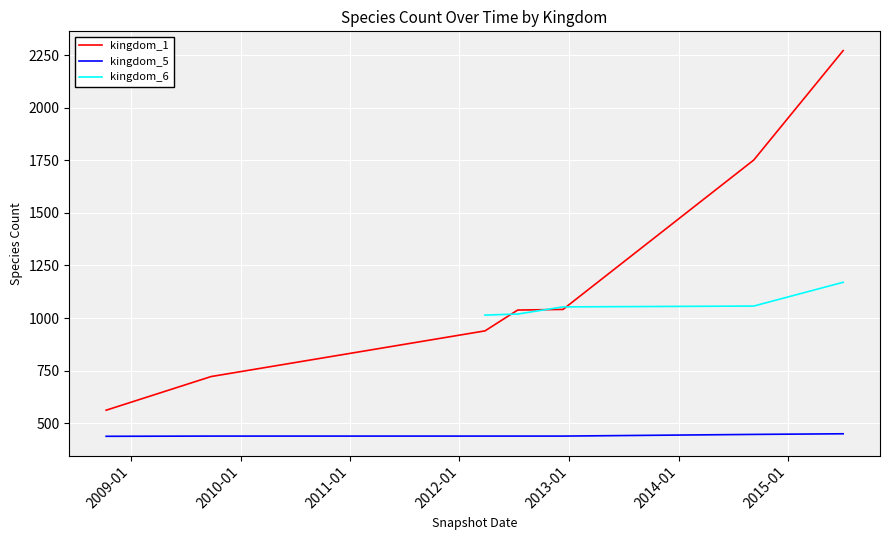

How many lines are shown in the chart?

3